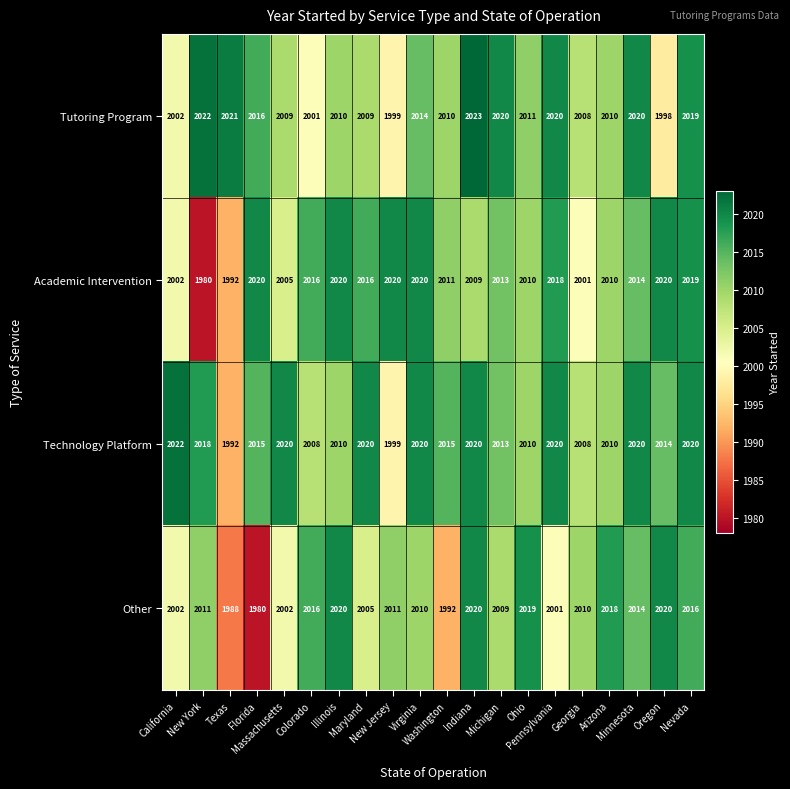

Which series has the largest total across all categories?

Technology Platform